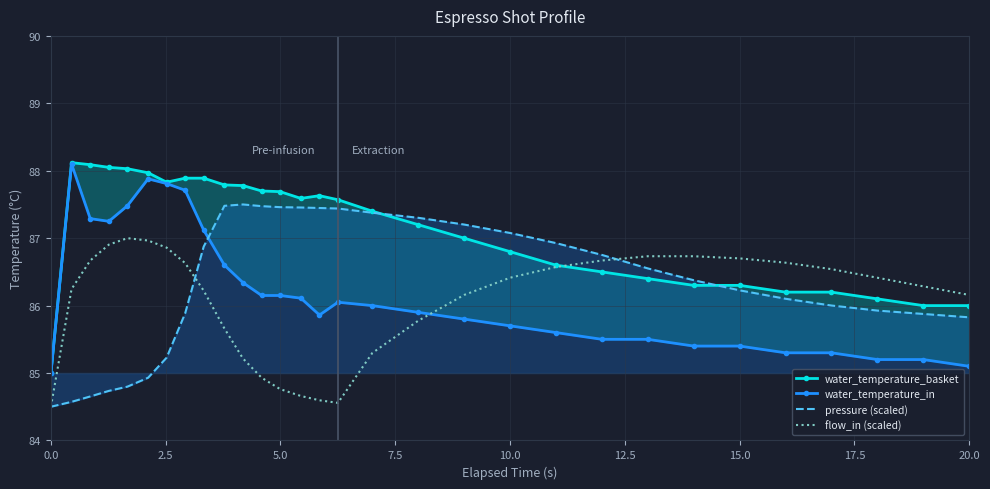

What is the minimum value for flow_in (scaled)?

84.5